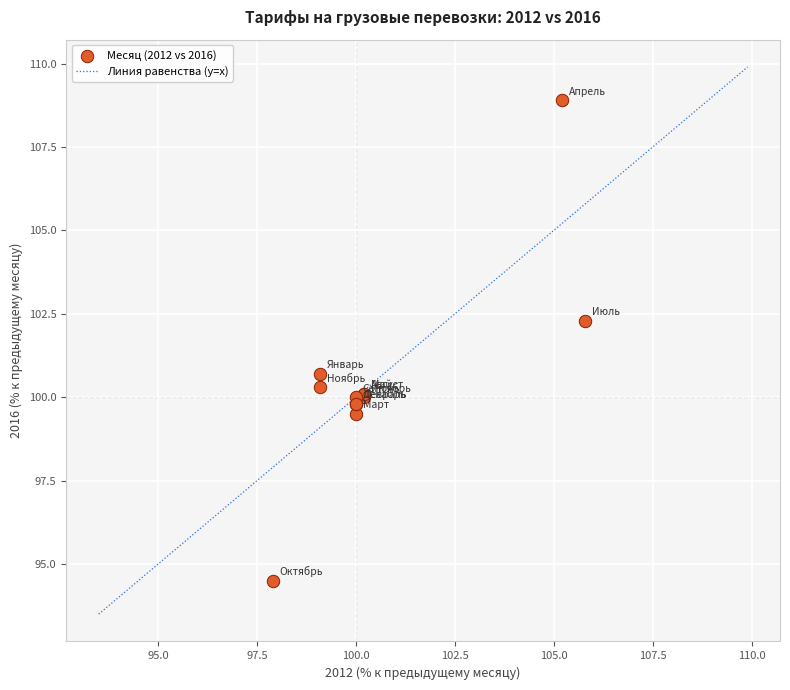

What Y value in the scatter plot is closest to 101?

100.7